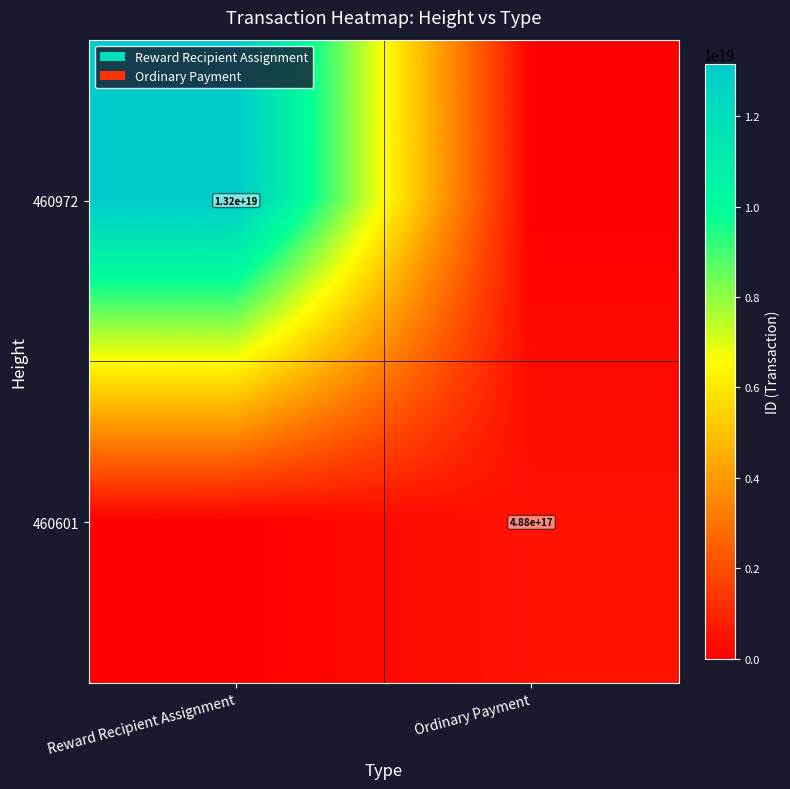

At which category is the sum across all series the highest?

Reward Recipient Assignment